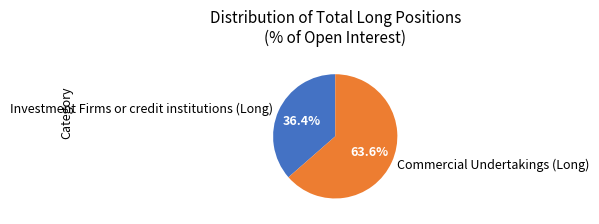

The Investment Firms or credit institutions (Long) slice represents 36% of the pie. True or false?

True